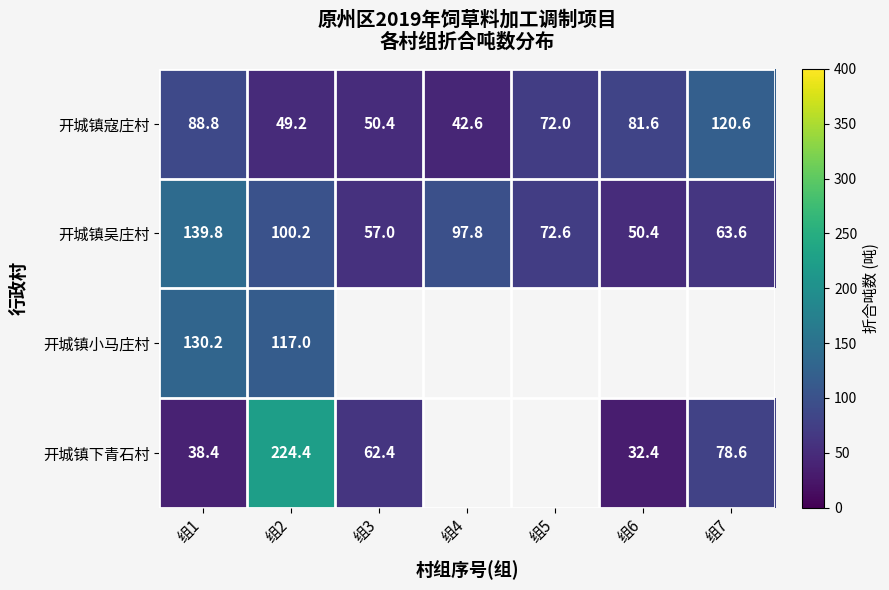

What is the lowest value of the 开城镇寇庄村 series?

42.6